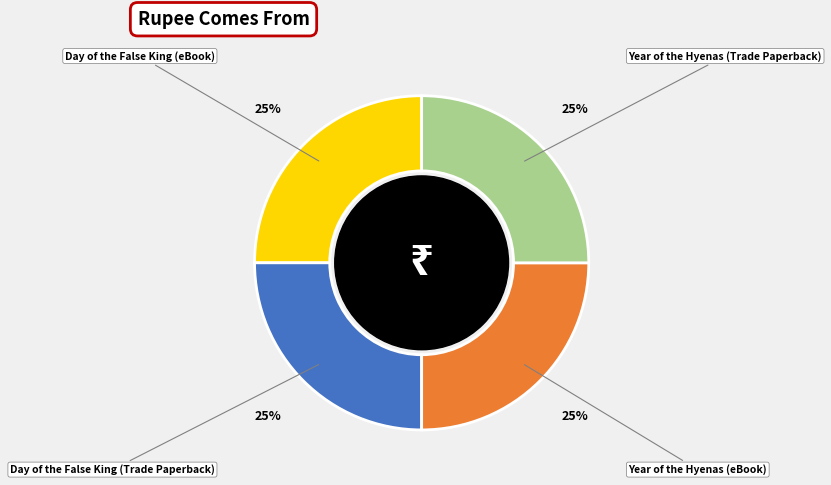

What is the ratio of the value at Day of the False King (eBook) to the value at Year of the Hyenas (eBook)?

1.0